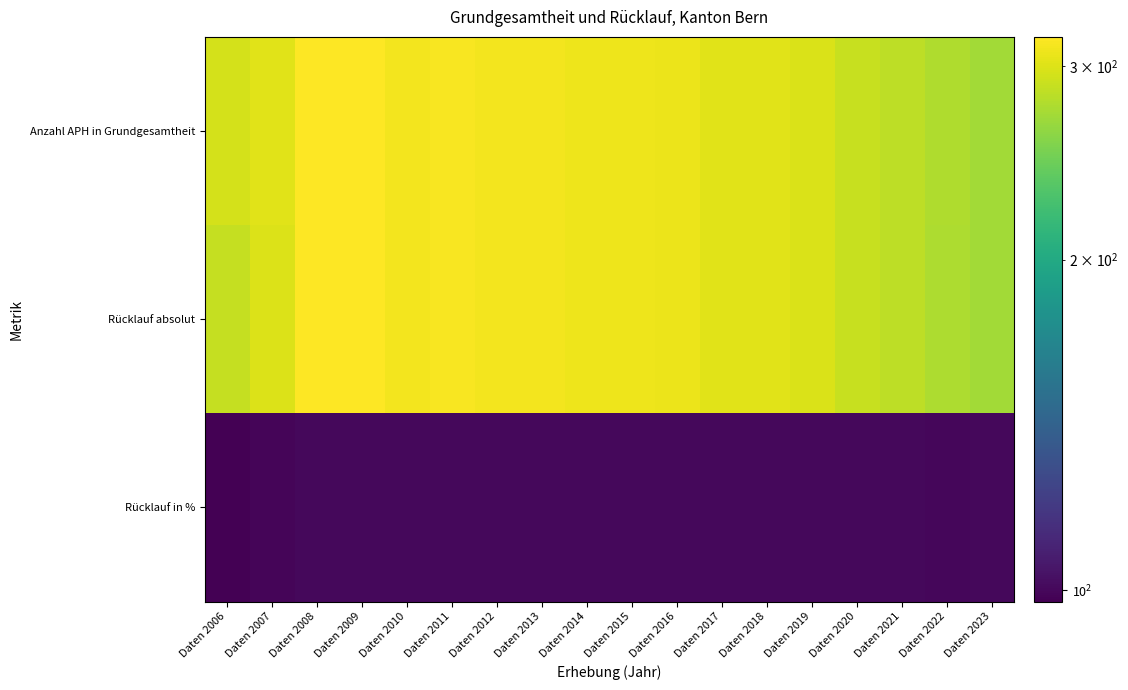

What is the difference between the highest and lowest values at Daten 2016?

208.0